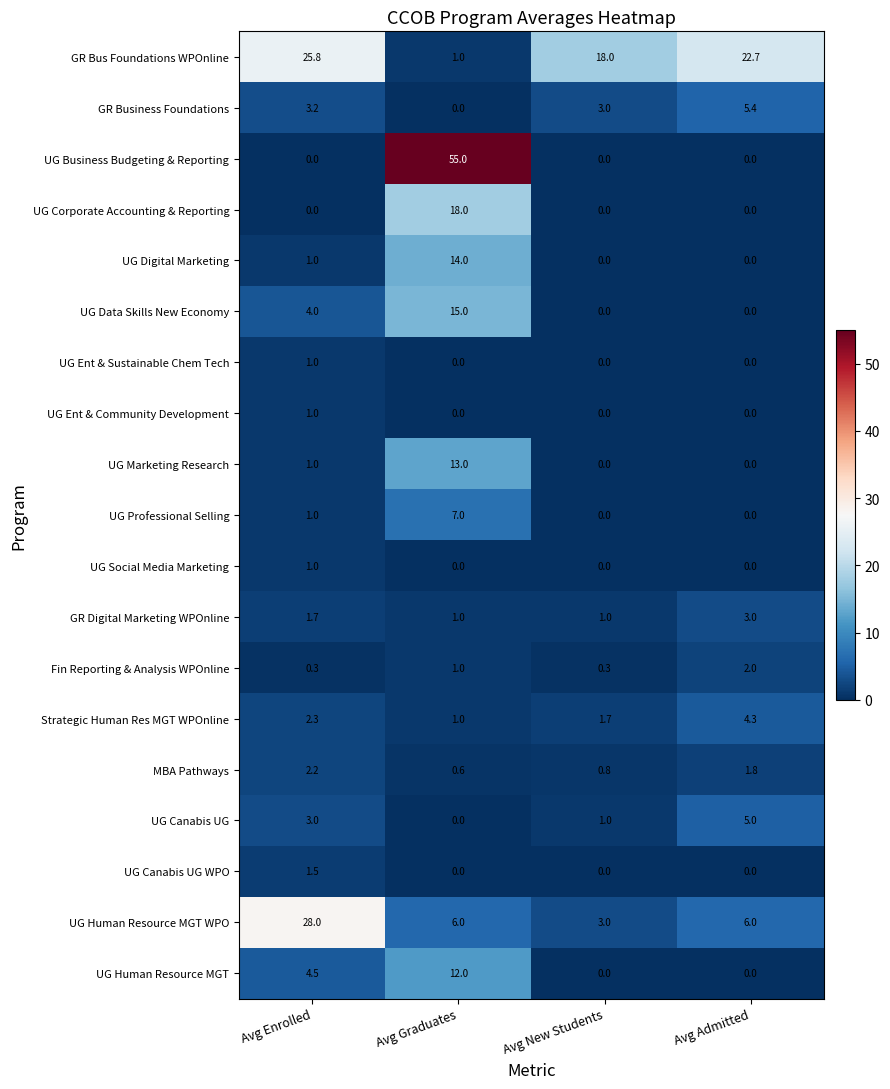

Count the number of data series in this chart.

19